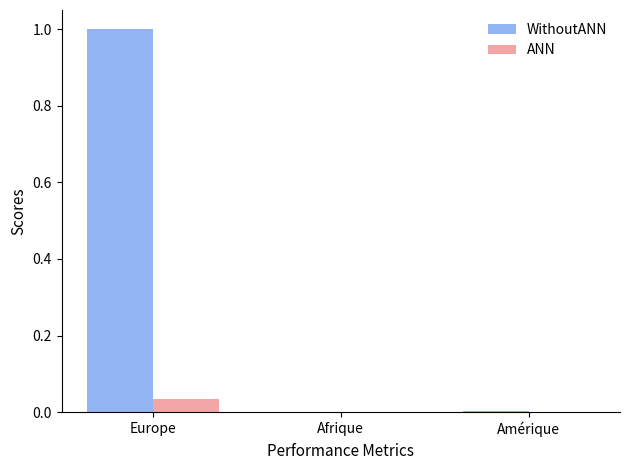

Is the value of ANN at Afrique greater than the value of WithoutANN at Europe?

No